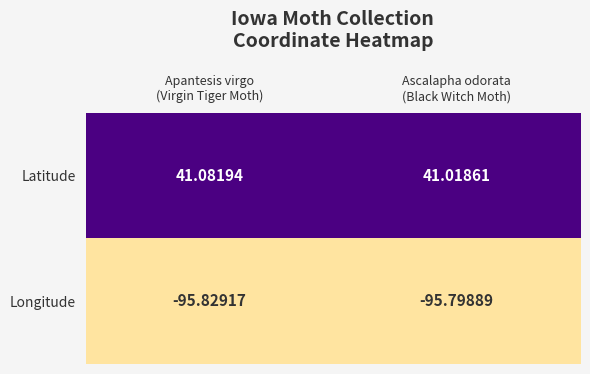

Which series has the largest range (max minus min)?

Latitude